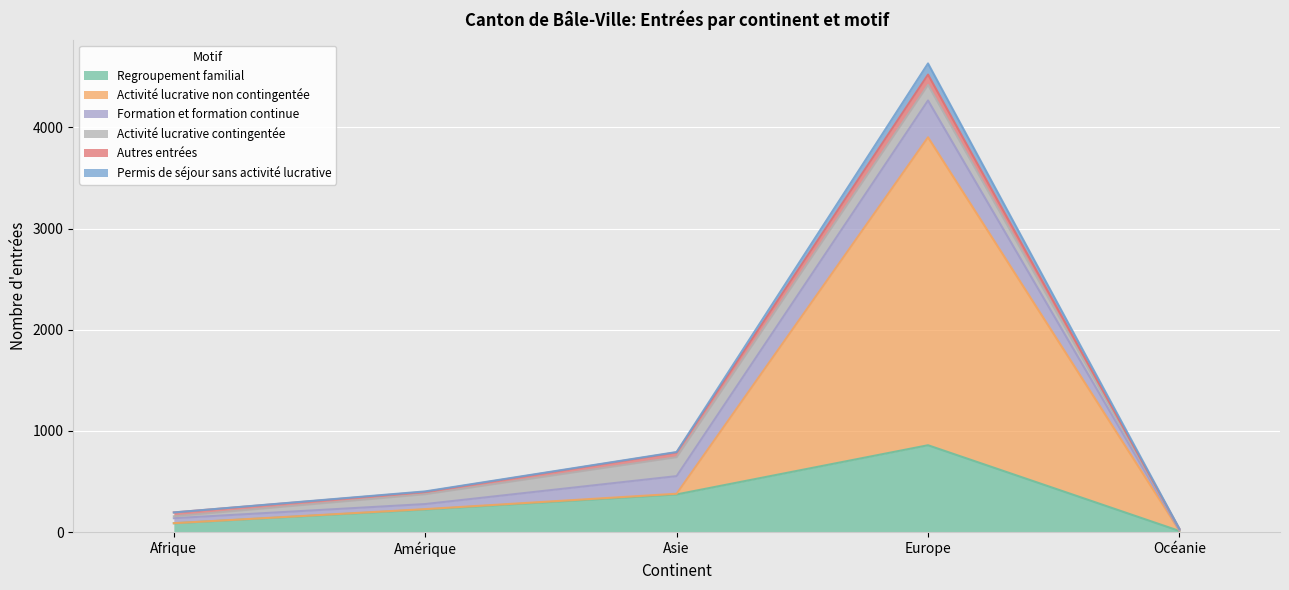

What is the total value across all series at Europe?

4631